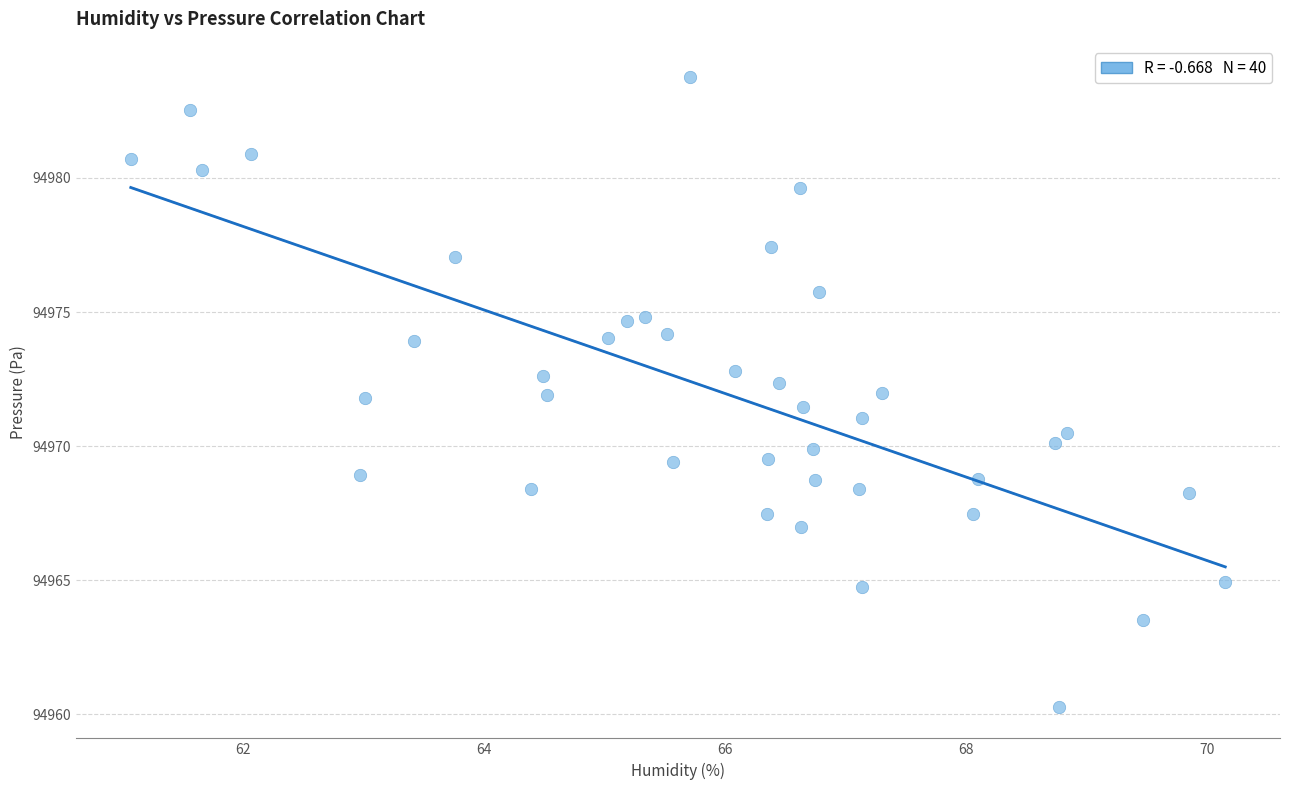

What is the range of X values (max minus min)?

9.1